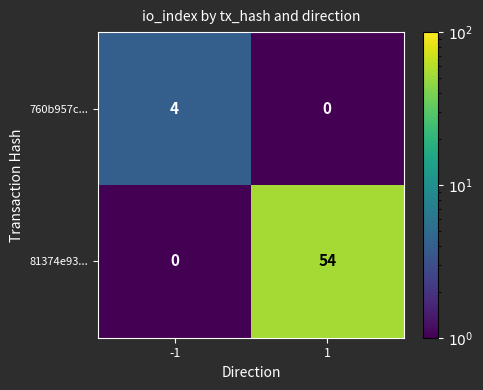

Between -1 and 1, which series saw the biggest shift?

81374e93...